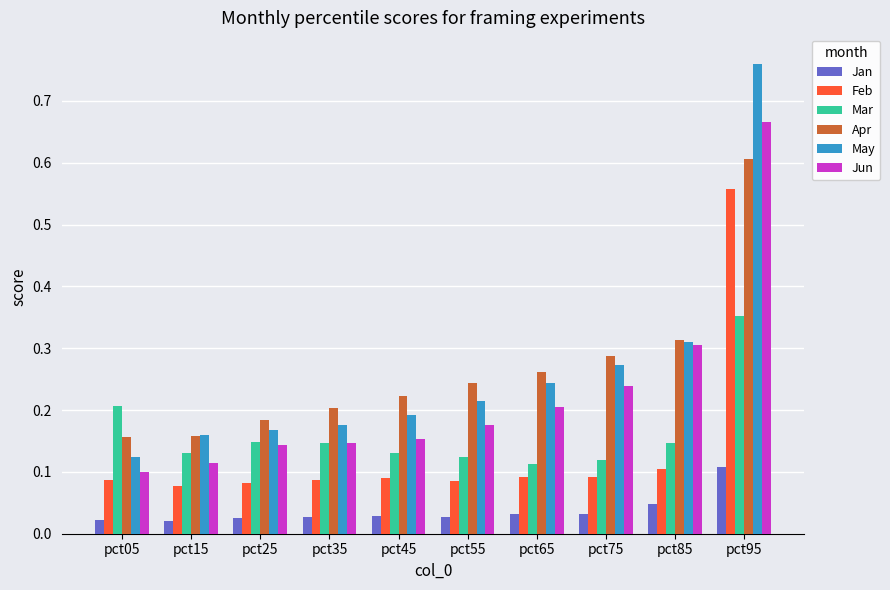

True or false: Mar has a value of 0.0 at pct85.

False